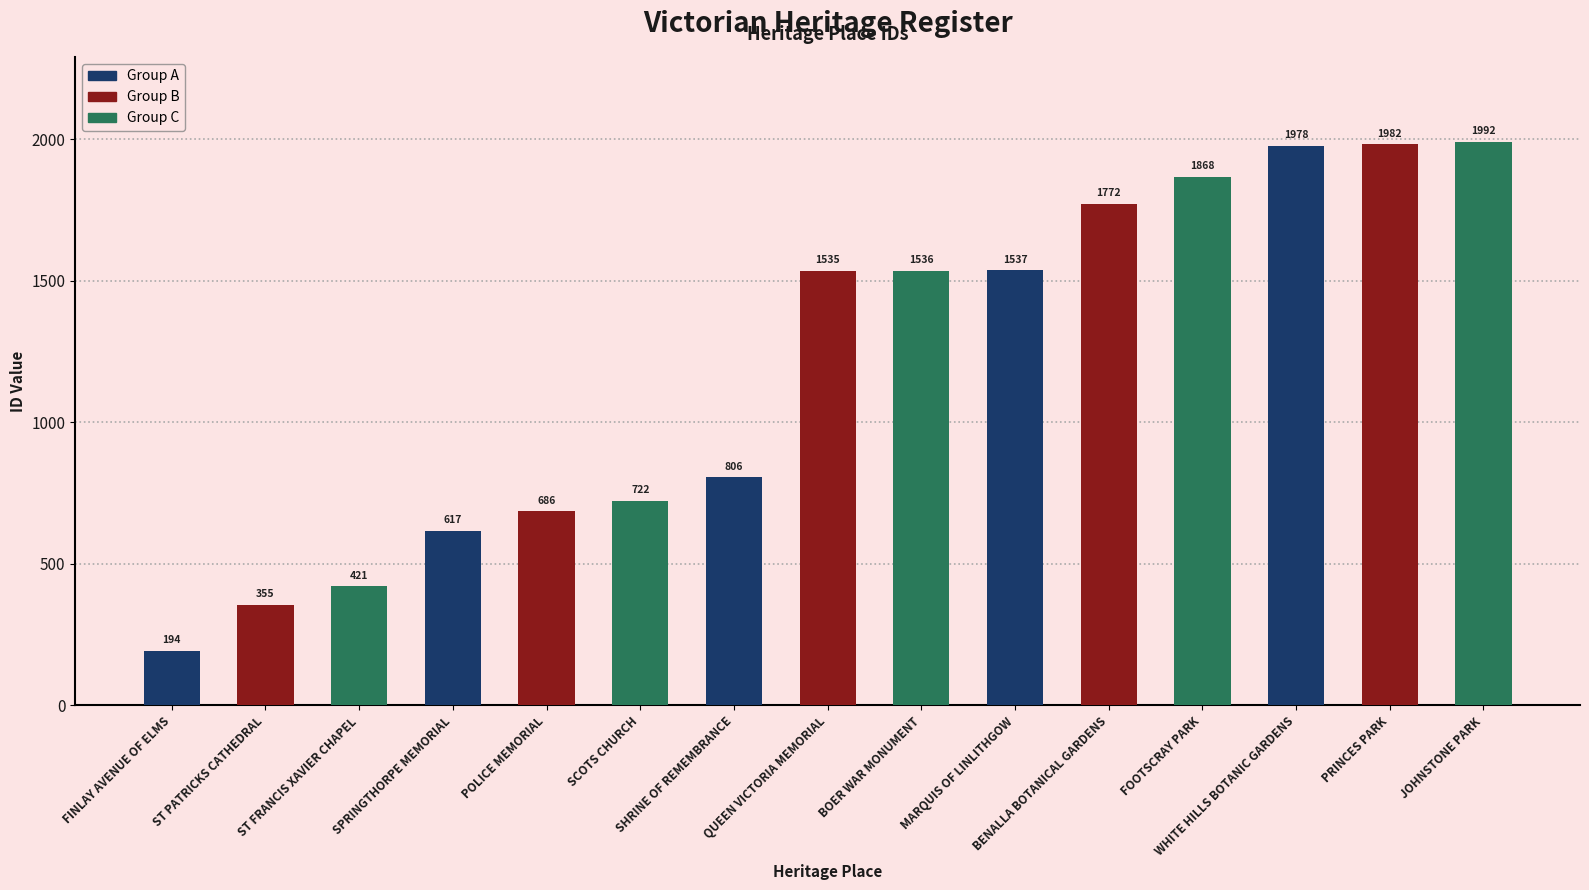

Rank the categories by value from highest to lowest.

JOHNSTONE PARK, PRINCES PARK, WHITE HILLS BOTANIC GARDENS, FOOTSCRAY PARK, BENALLA BOTANICAL GARDENS, MARQUIS OF LINLITHGOW, BOER WAR MONUMENT, QUEEN VICTORIA MEMORIAL, SHRINE OF REMEMBRANCE, SCOTS CHURCH, POLICE MEMORIAL, SPRINGTHORPE MEMORIAL, ST FRANCIS XAVIER CHAPEL, ST PATRICKS CATHEDRAL, FINLAY AVENUE OF ELMS